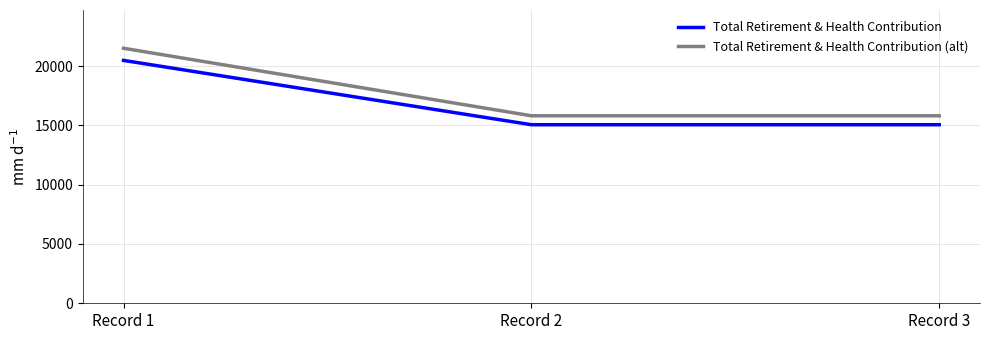

Is the value of Total Retirement & Health Contribution (alt) at Record 3 greater than the value of Total Retirement & Health Contribution at Record 1?

No